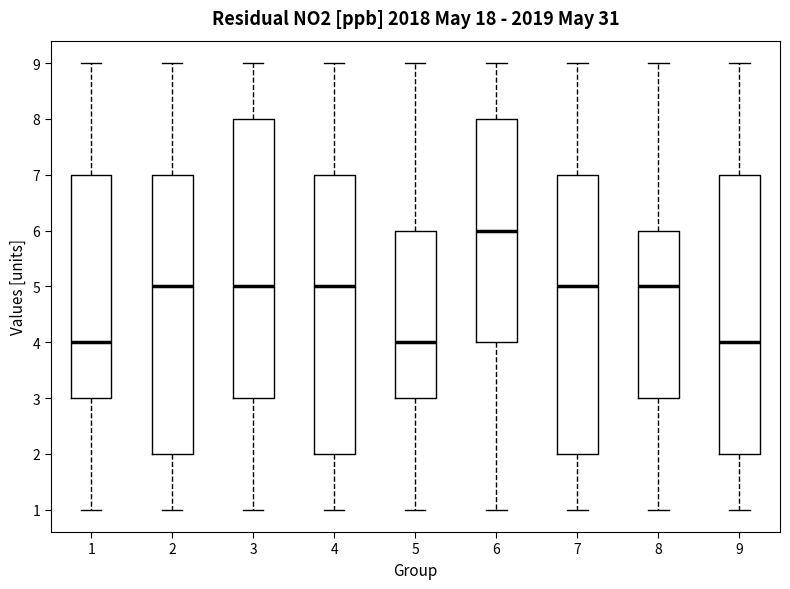

Reading left to right, transcribe this box plot: for each box, give where its median line is, the range the box spans, and where its two whiskers end, as read against the y-axis. The values are not printed on the chart, so give them approximately, as read against the axis.

1: median 4, box 3 to 7, whiskers 1 to 9
2: median 5, box 2 to 7, whiskers 1 to 9
3: median 5, box 3 to 8, whiskers 1 to 9
4: median 5, box 2 to 7, whiskers 1 to 9
5: median 4, box 3 to 6, whiskers 1 to 9
6: median 6, box 4 to 8, whiskers 1 to 9
7: median 5, box 2 to 7, whiskers 1 to 9
8: median 5, box 3 to 6, whiskers 1 to 9
9: median 4, box 2 to 7, whiskers 1 to 9